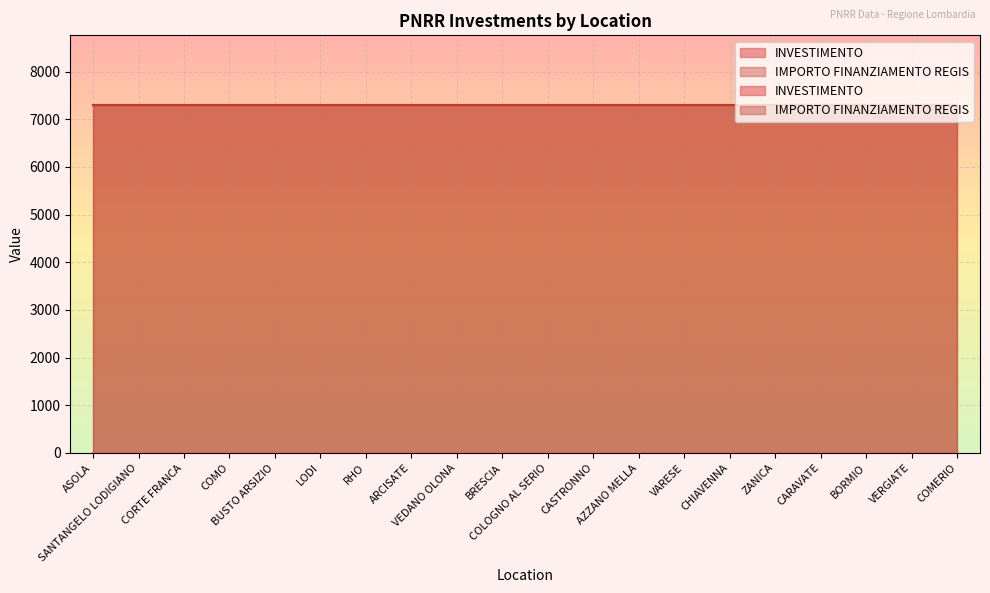

What is the value of the IMPORTO FINANZIAMENTO REGIS point at the 19th from the left?

7301.0